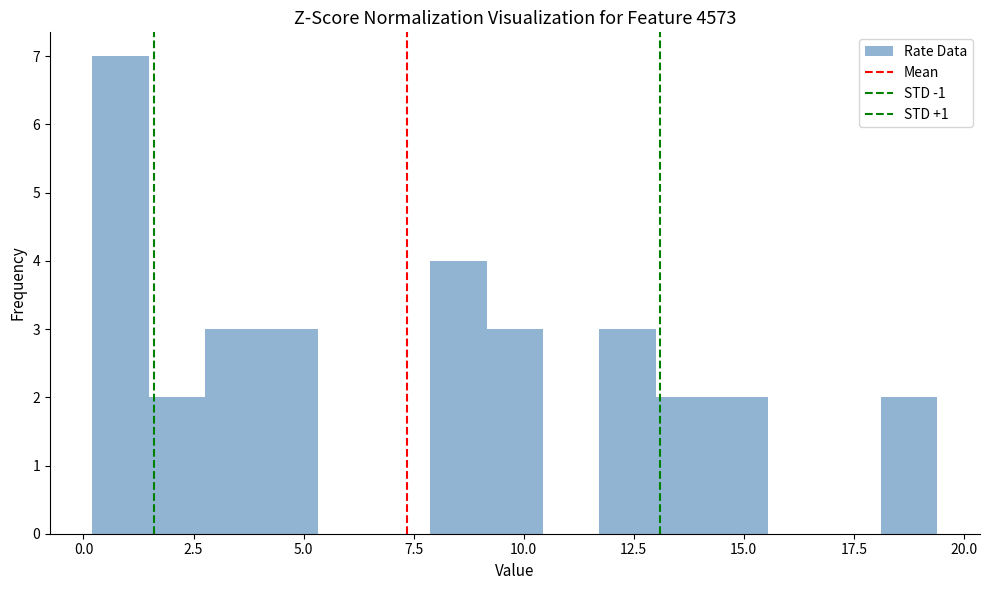

Around what value on the x-axis is the tallest bar? Give the approximate position of its centre, as read against the axis.

1.0